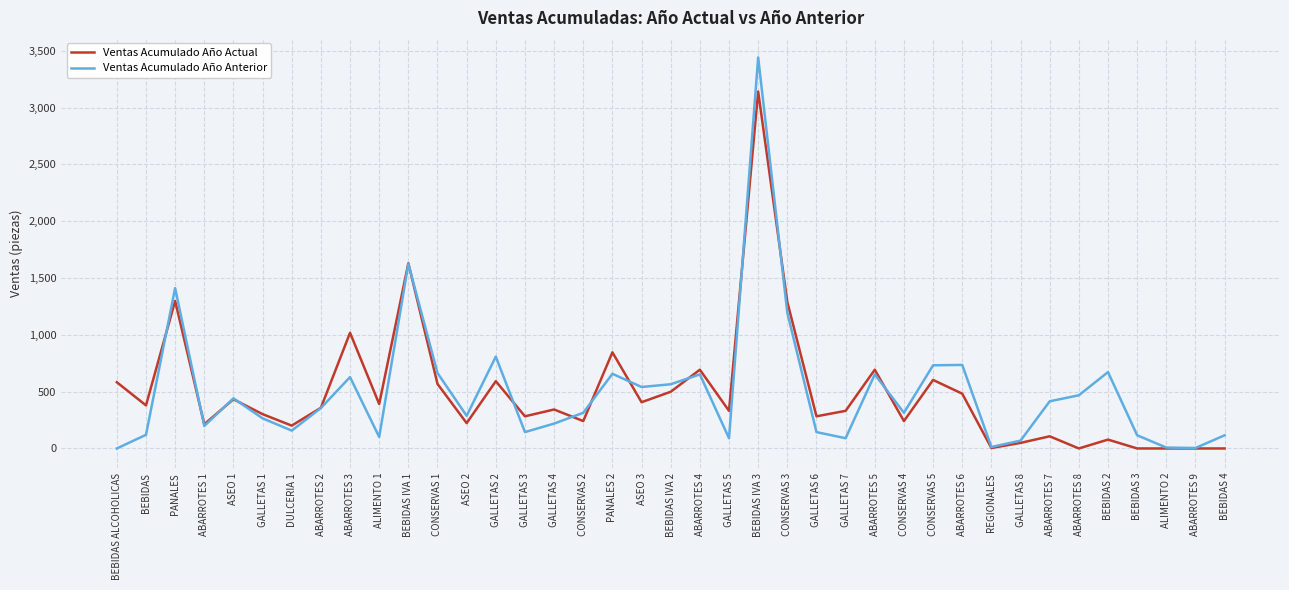

Does the chart display data point markers on the line(s)?

No